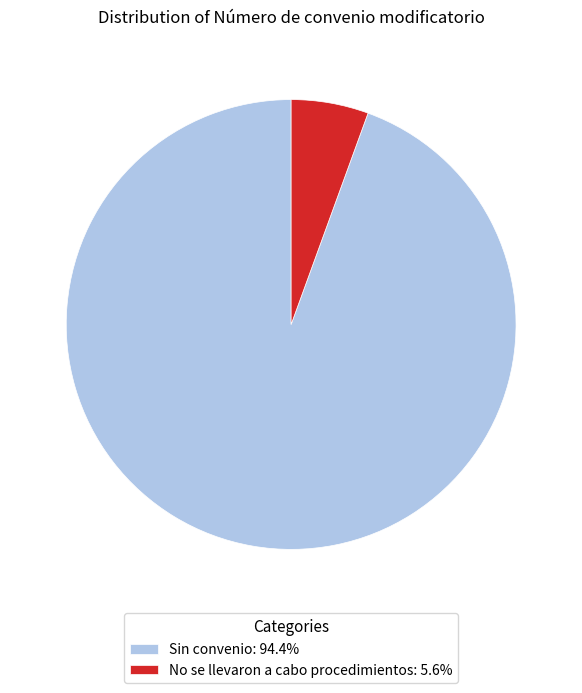

Rank the categories by value from highest to lowest.

Sin convenio, No se llevaron a cabo procedimientos